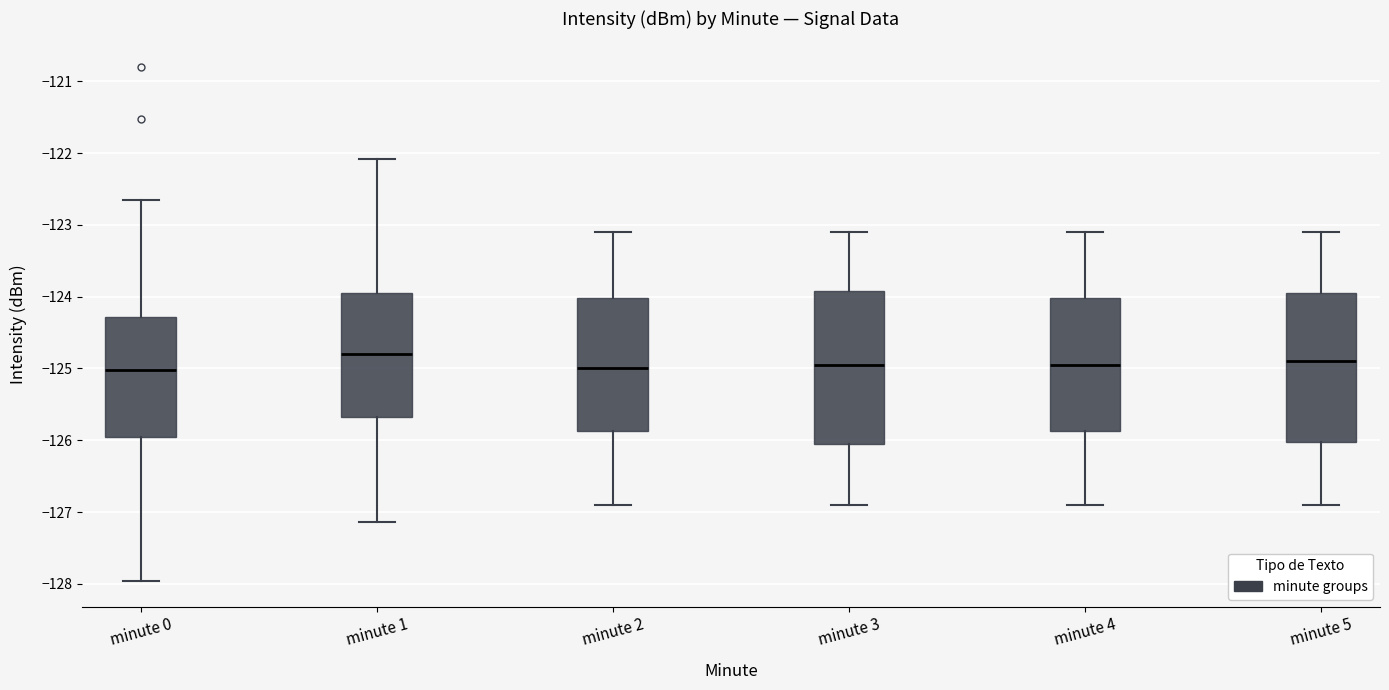

Which box has the highest median line?

minute 1